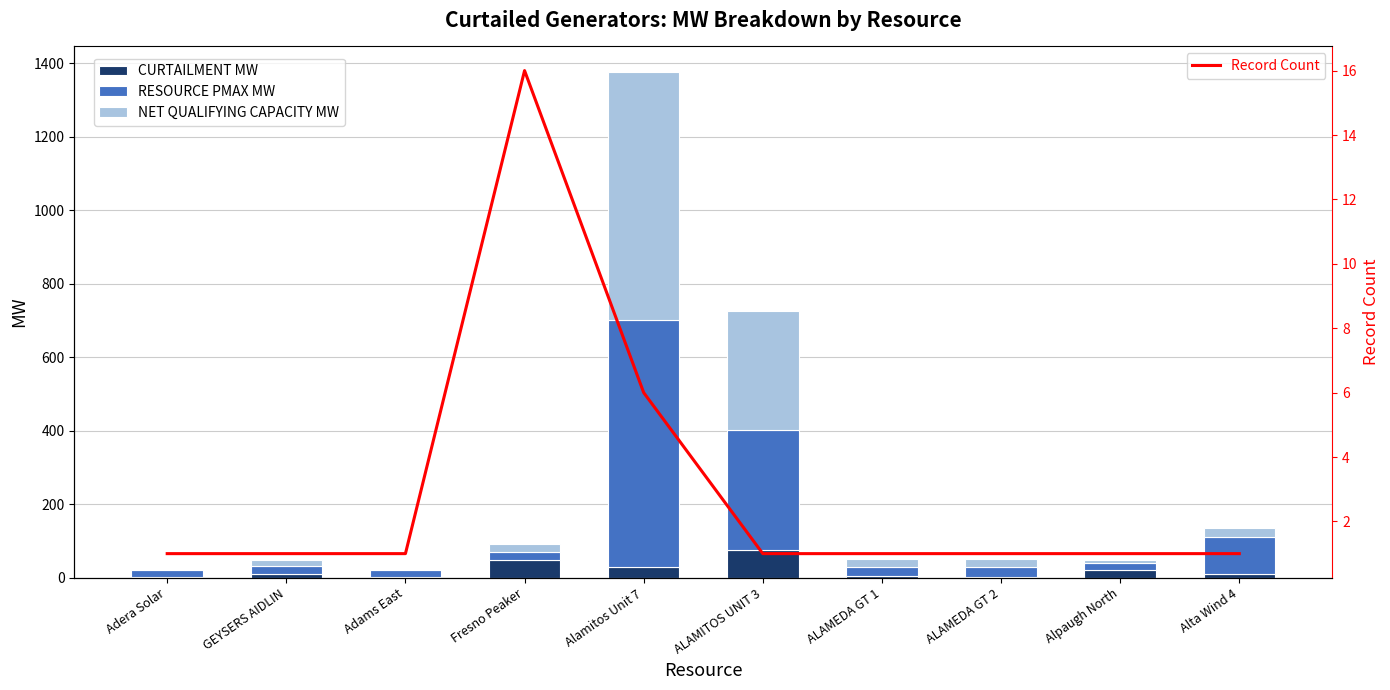

Rank the series at Alamitos Unit 7 from lowest to highest value.

Record Count, CURTAILMENT MW, RESOURCE PMAX MW, NET QUALIFYING CAPACITY MW